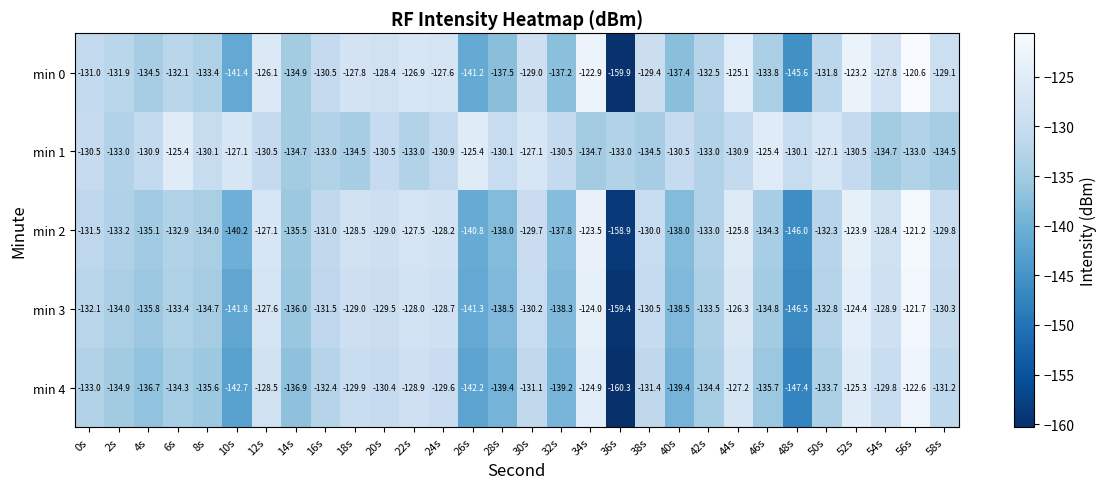

What is the approximate value of min 1 at 48s?

-130.1